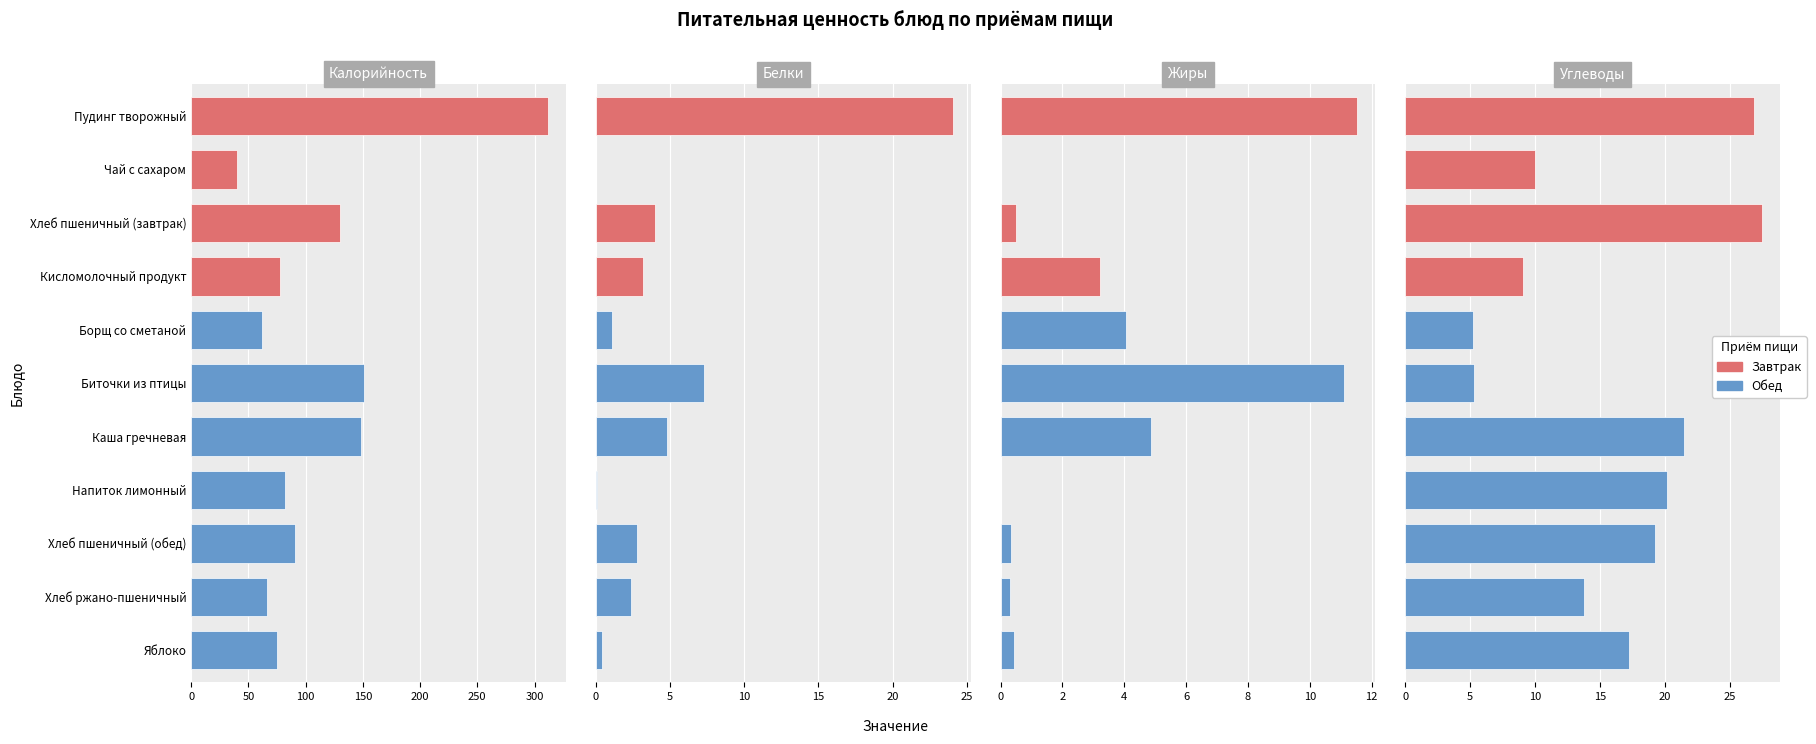

What position from the left is Борщ со сметаной?

5